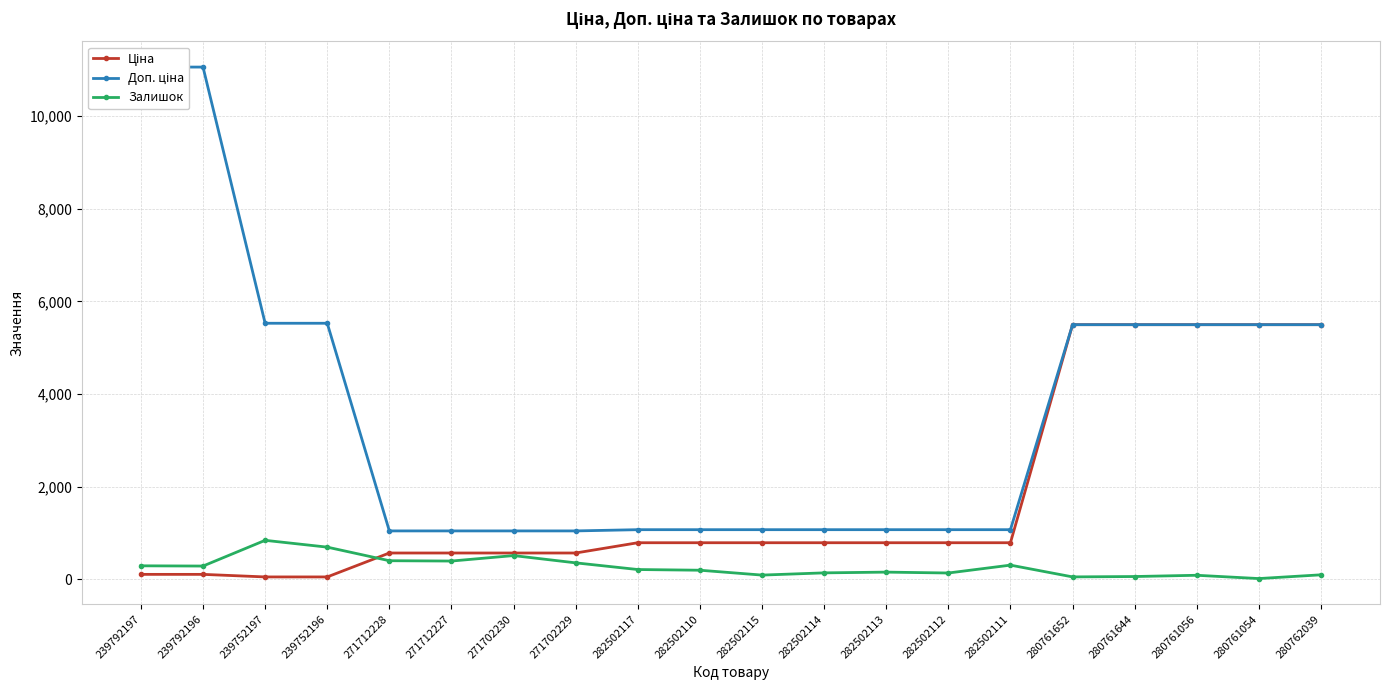

List the labels in order of Залишок value, largest first.

239752197, 239752196, 271702230, 271712228, 271712227, 271702229, 282502111, 239792197, 239792196, 282502117, 282502110, 282502113, 282502114, 282502112, 280762039, 282502115, 280761056, 280761644, 280761652, 280761054